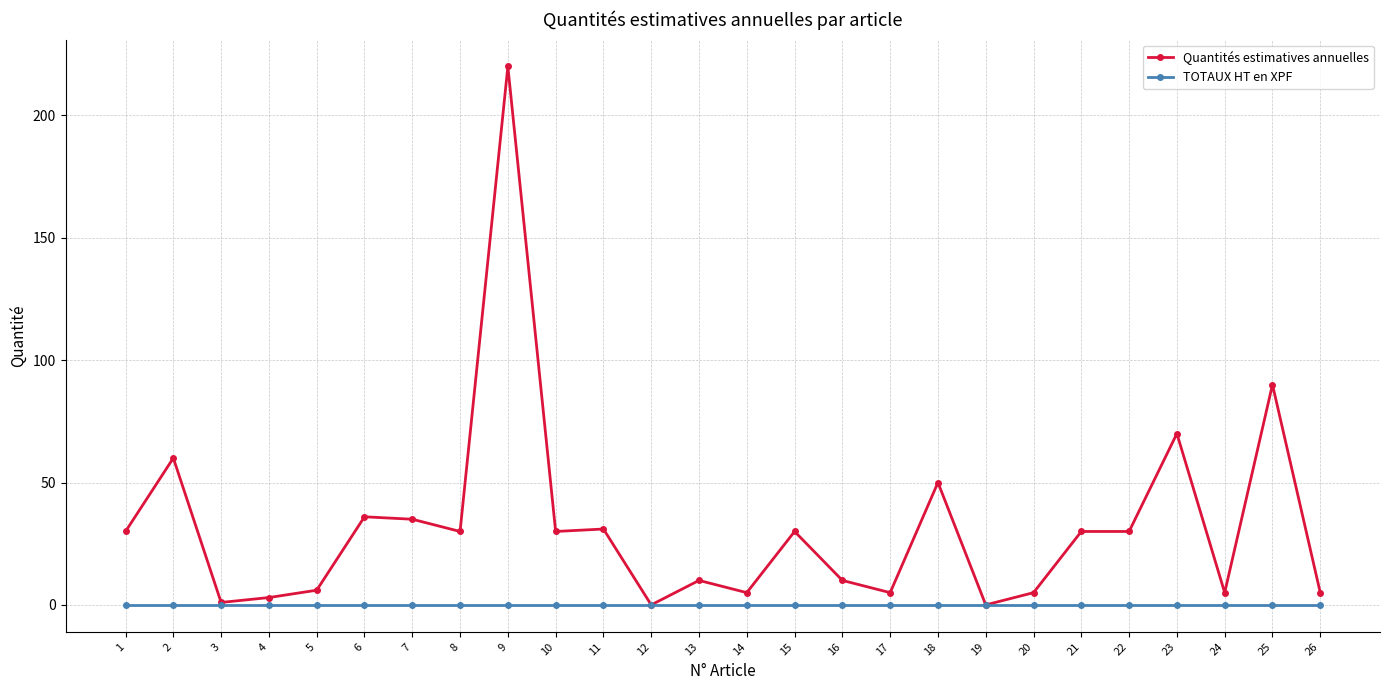

The TOTAUX HT en XPF series shows 0 at 14. True or false?

True